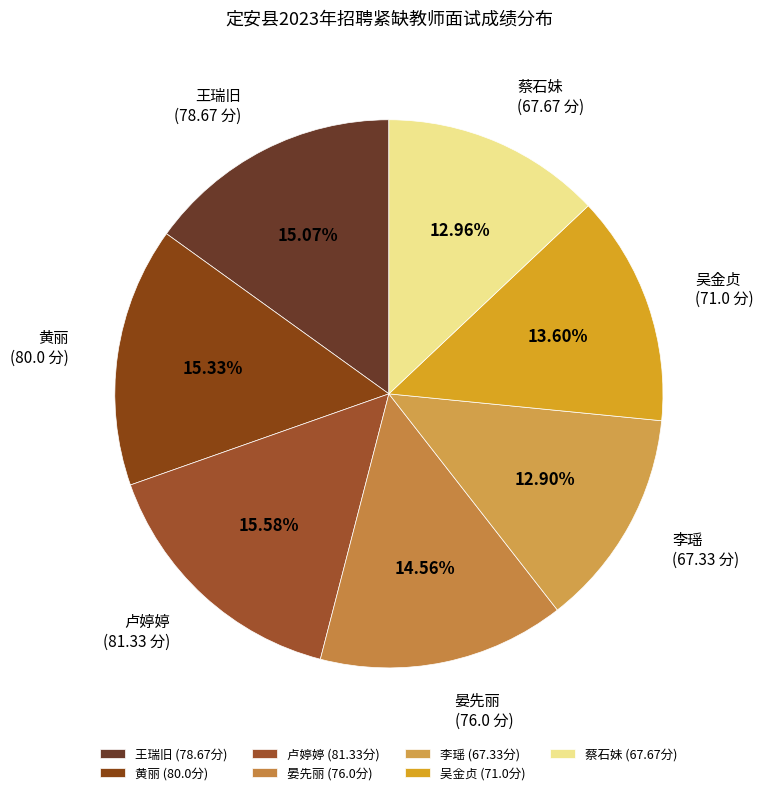

What is the change in value from 卢婷婷 to 蔡石妹?

-13.7